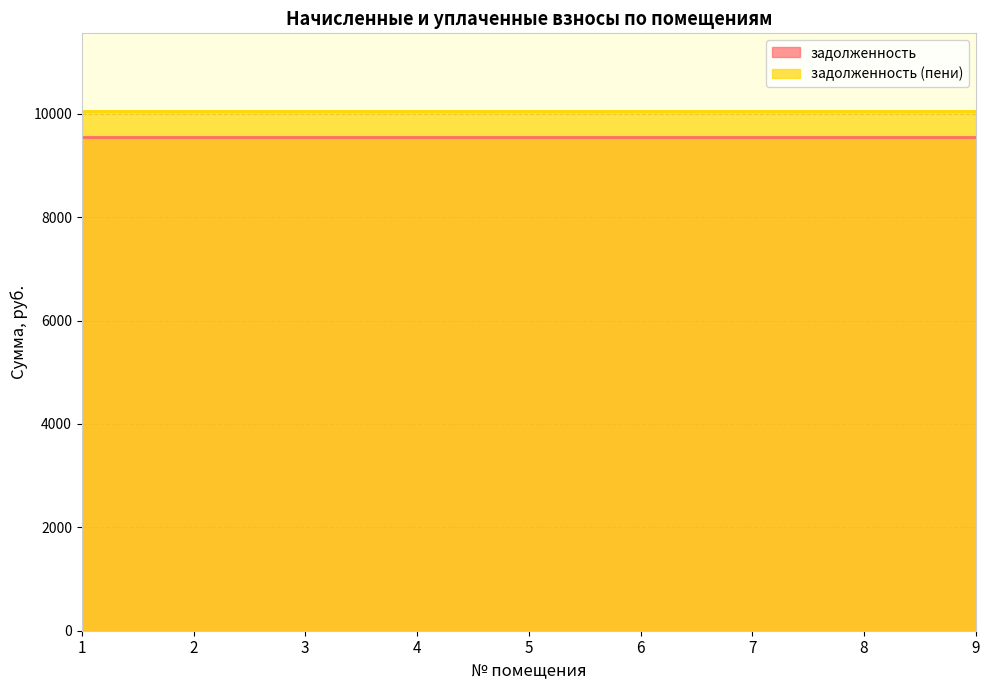

Is the value of задолженность (пени) at 9 greater than the value of задолженность at 1?

Yes